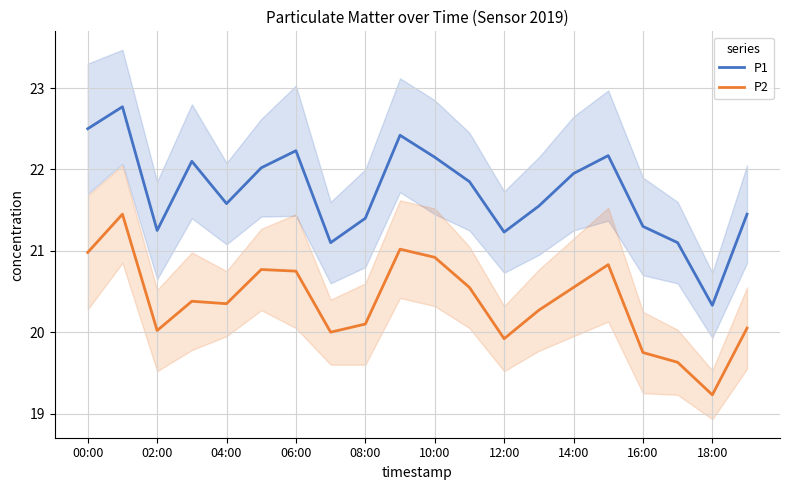

How many values in the P1 series are below 21?

1